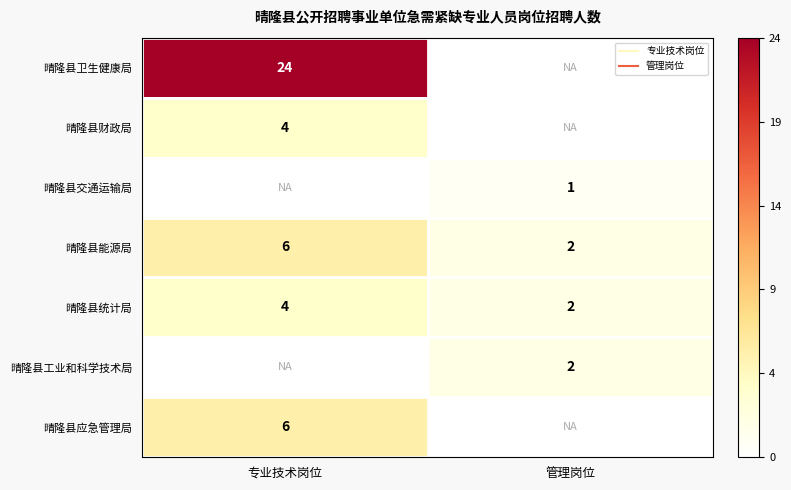

The value of 晴隆县财政局 at 专业技术岗位 is 0.3. True or false?

False